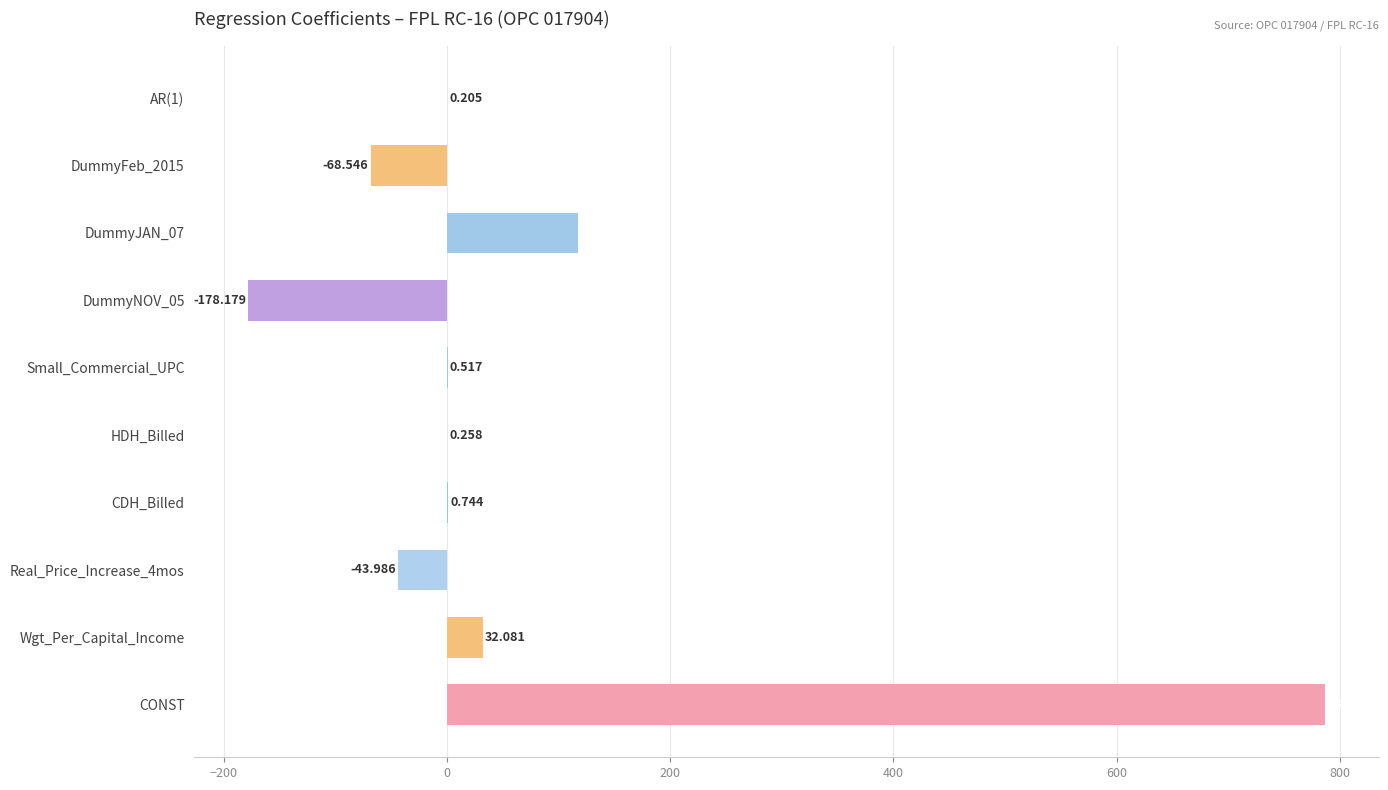

How many values are above zero?

7